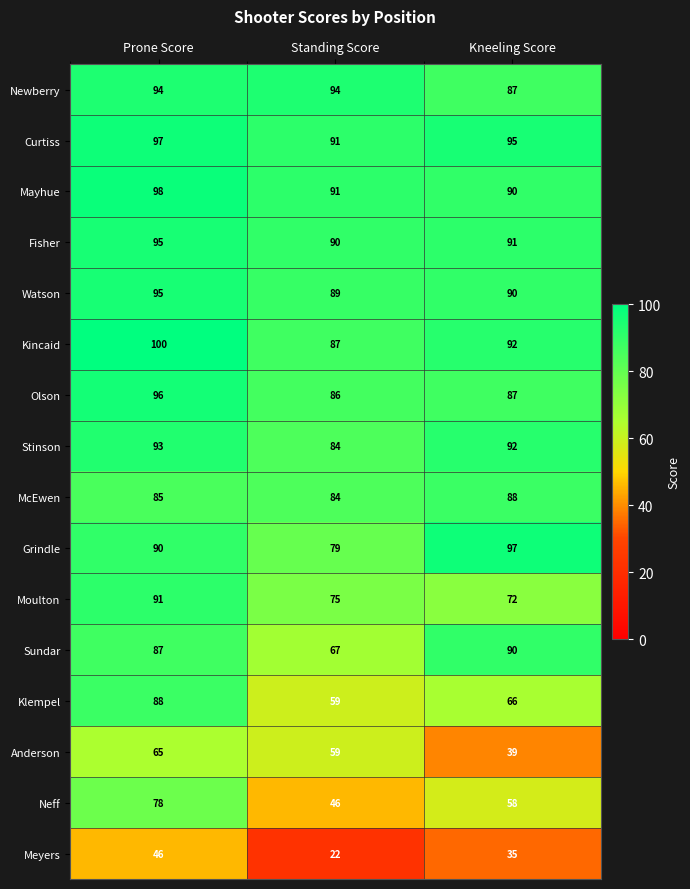

Where is Meyers nearest to the value 34?

Kneeling Score